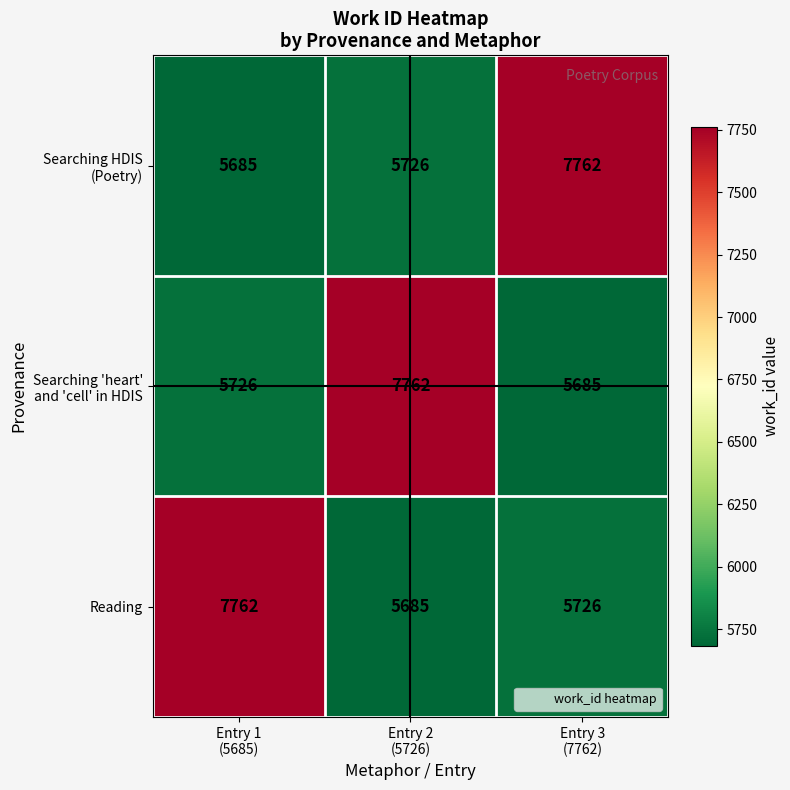

What is the minimum value shown in the chart?

5685